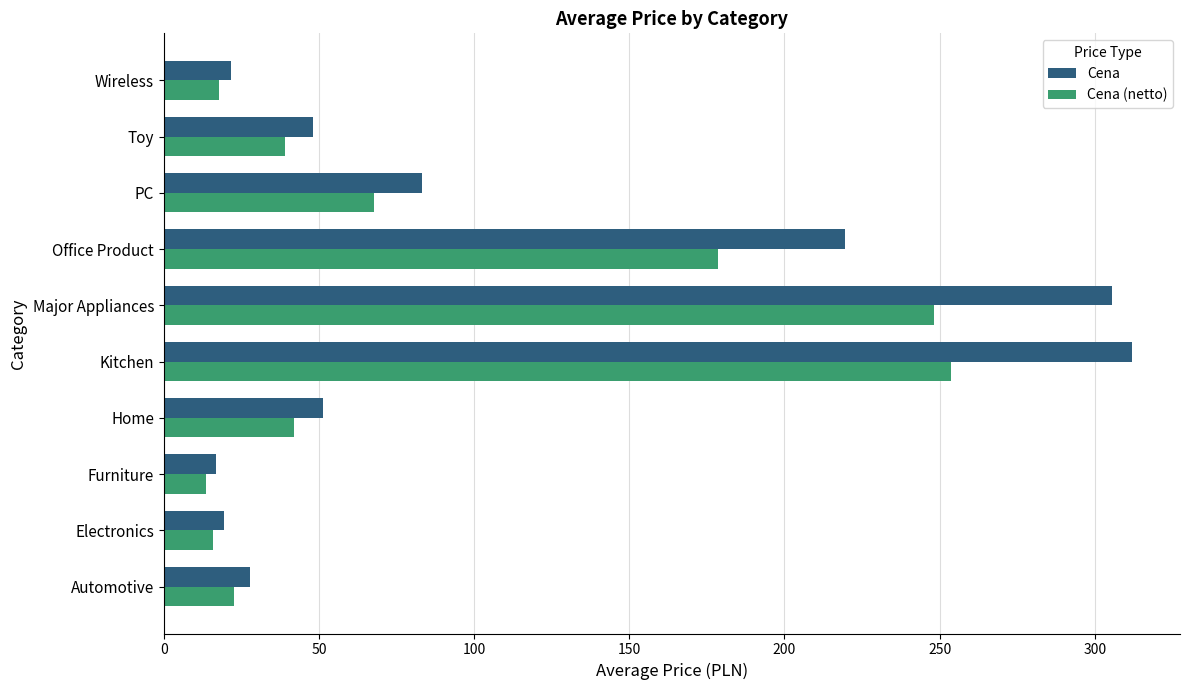

Rank the series by their average value, from lowest to highest.

Cena (netto), Cena